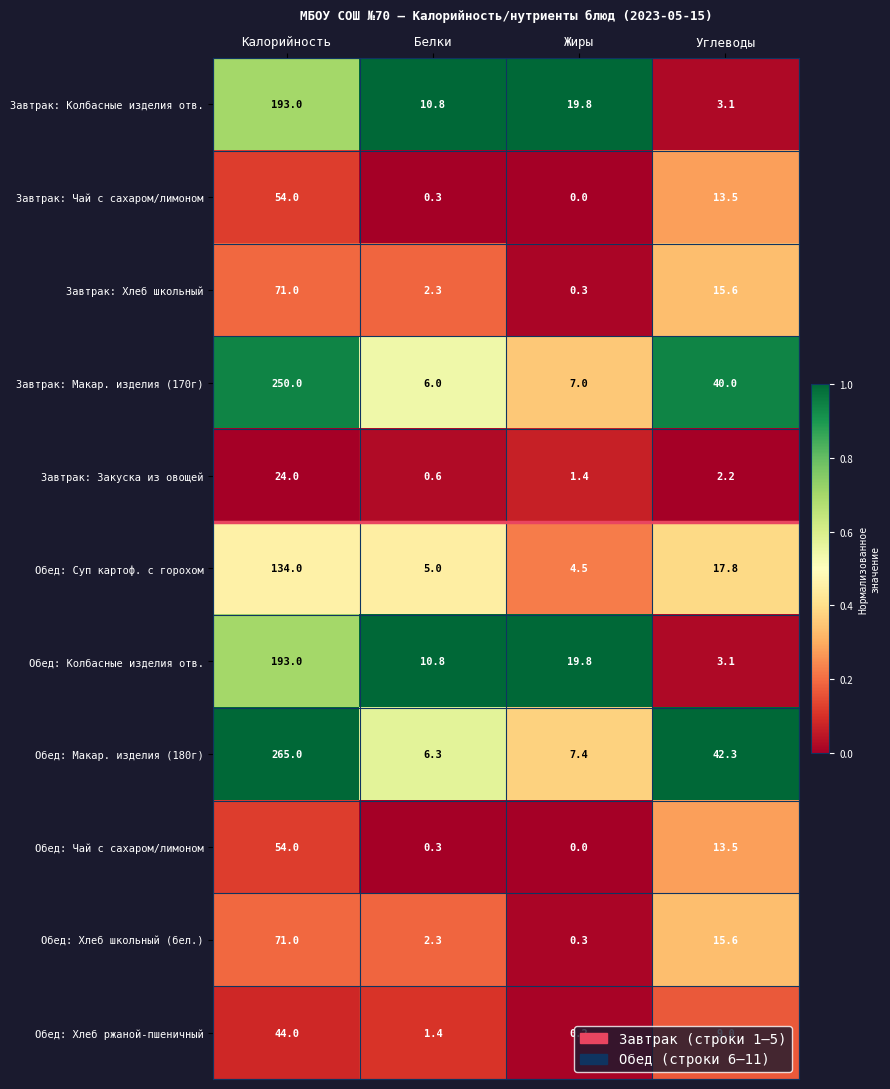

The Завтрак: Чай с сахаром/лимоном series shows 94.8 at Калорийность. True or false?

False